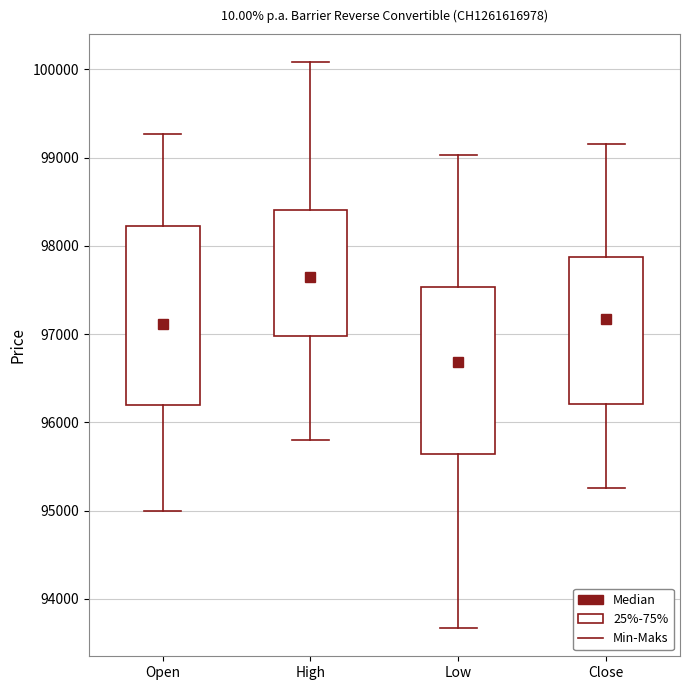

Which box has the lowest median line?

Low